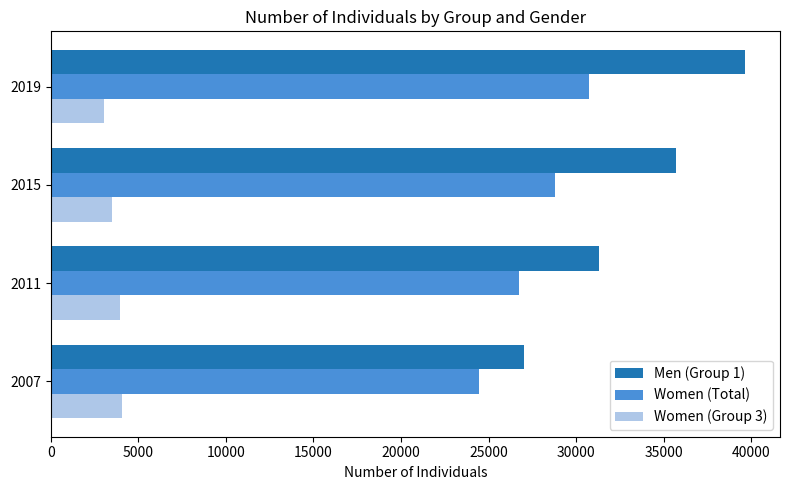

What is the sum of the Women (Total) values at 2011 and 2007?

51188